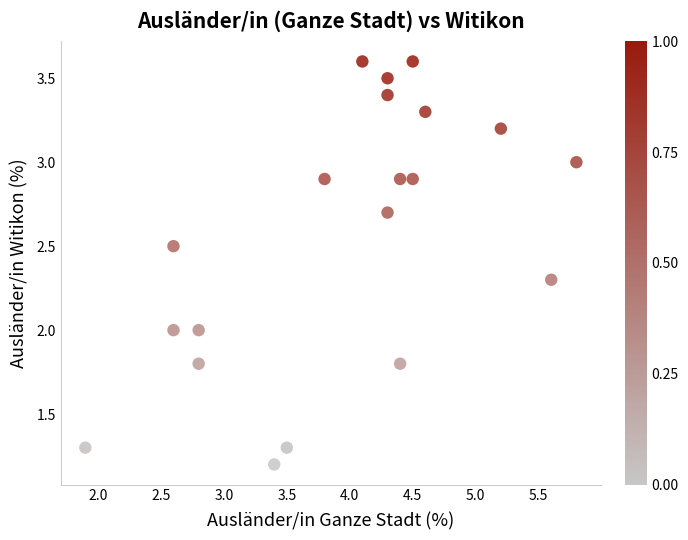

What is the range of Y values (max minus min)?

2.4